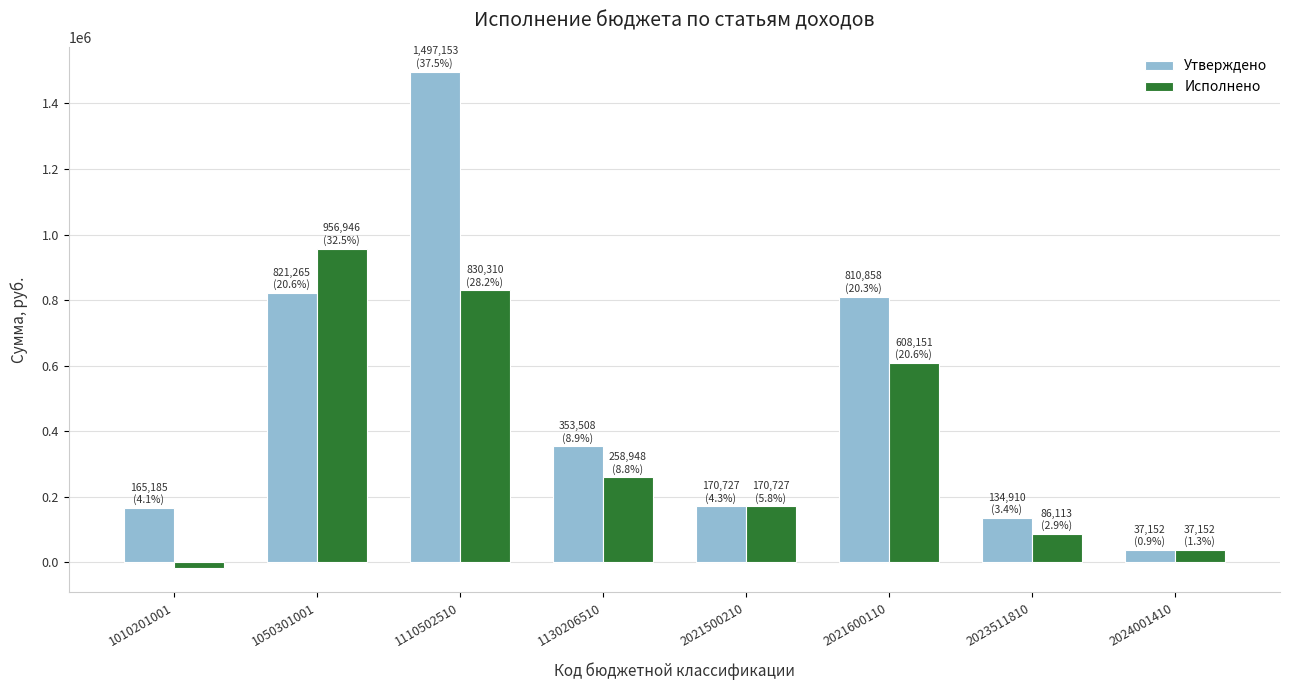

Is the value of Исполнено at 1130206510 greater than the value of Утверждено at 1110502510?

No